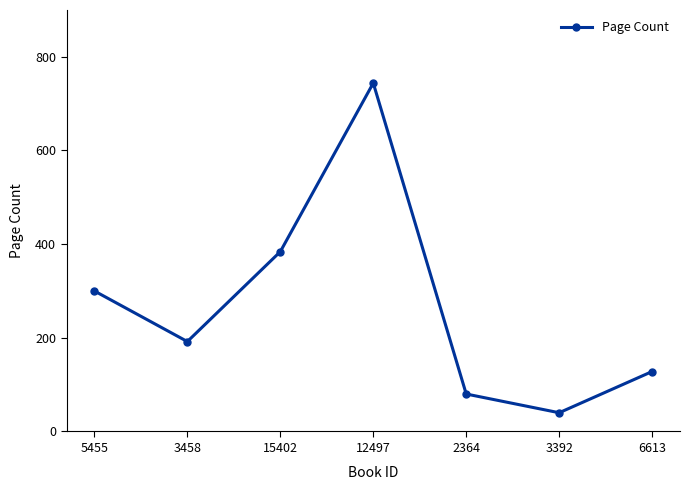

How many lines are shown in the chart?

1